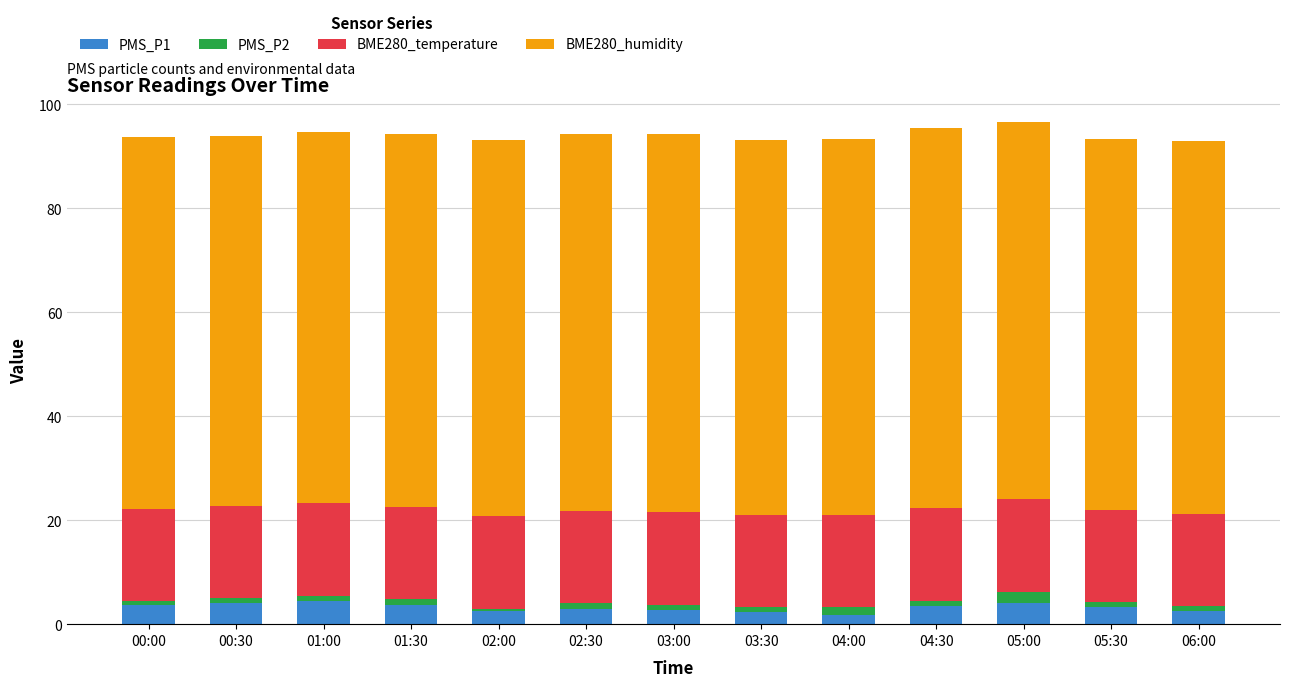

What is the value of the PMS_P1 bar at the 3rd from the left?

4.5